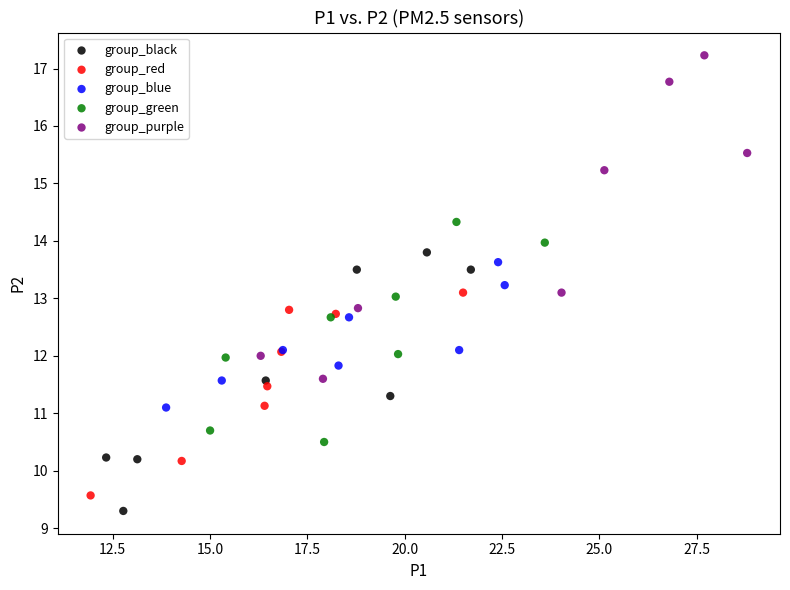

Which series contains the highest Y value?

group_purple